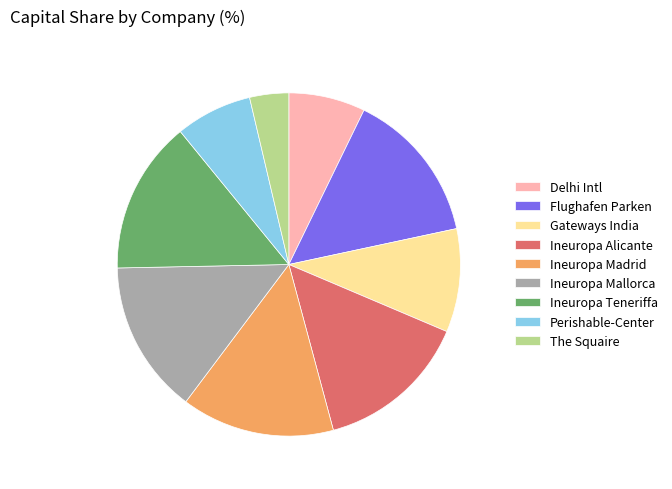

True or false: The Squaire accounts for 12% of the total.

False